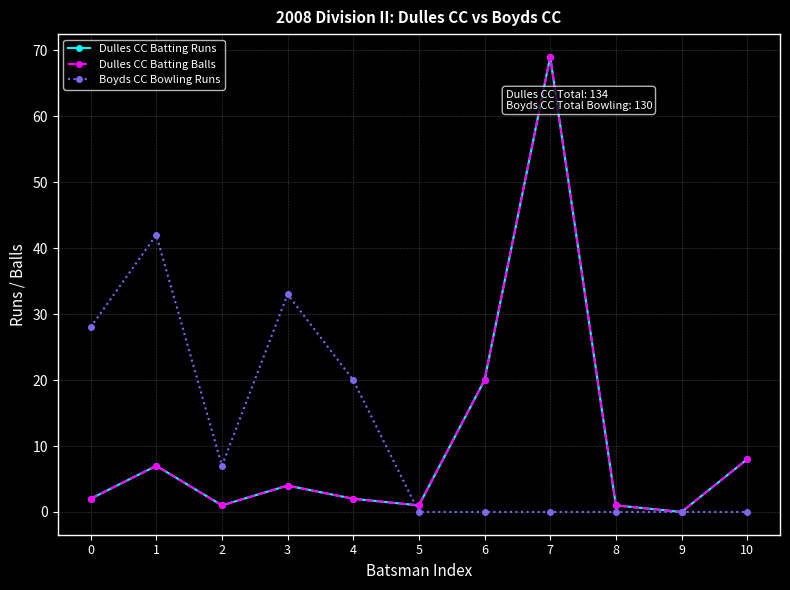

What is the highest value of the Dulles CC Batting Runs series?

69